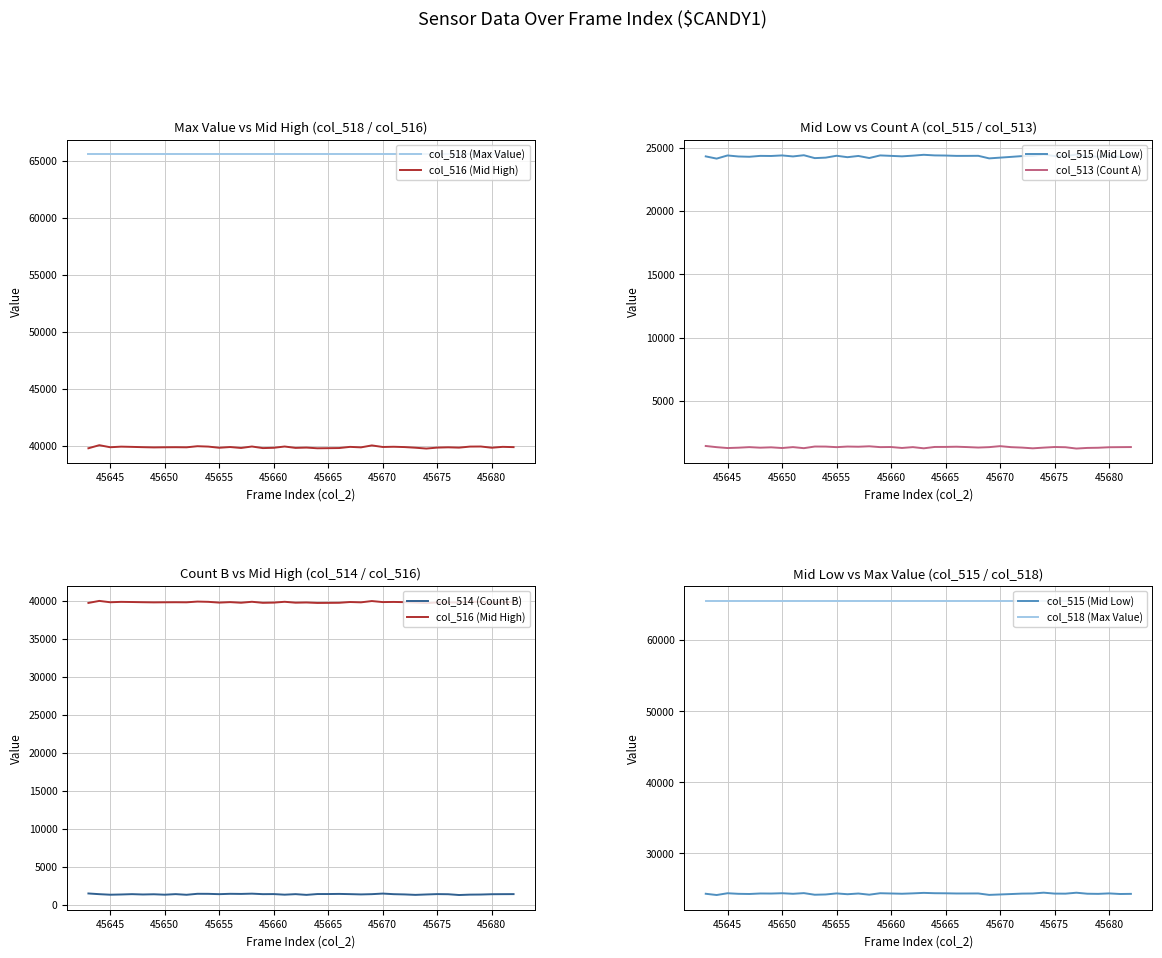

Is this an area chart (filled region under the line)?

No